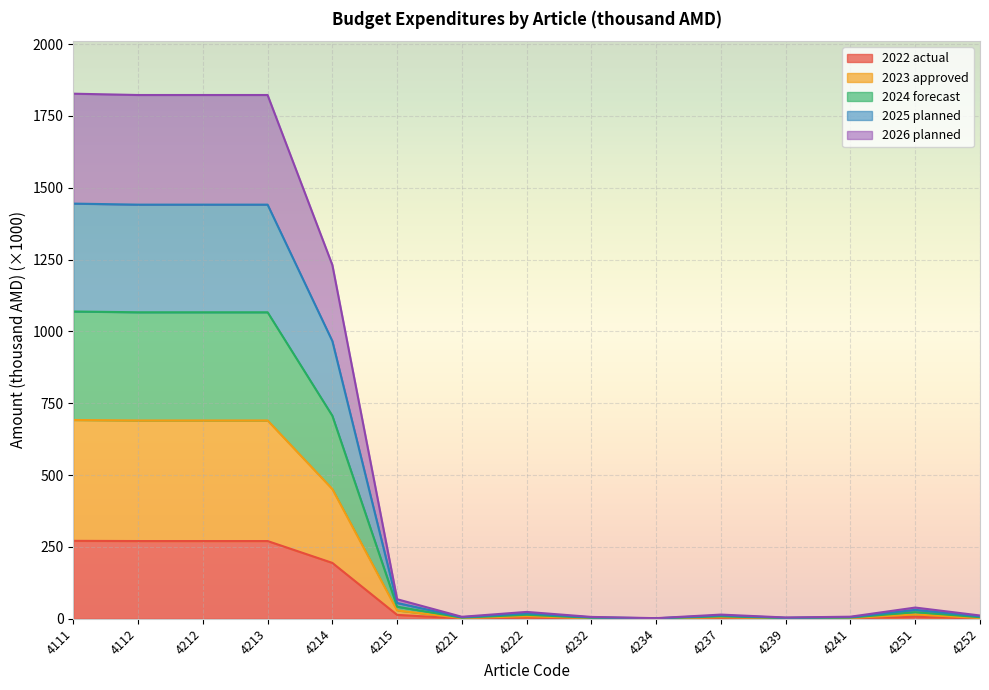

What are all the series names shown in the legend?

2022 actual, 2023 approved, 2024 forecast, 2025 planned, 2026 planned